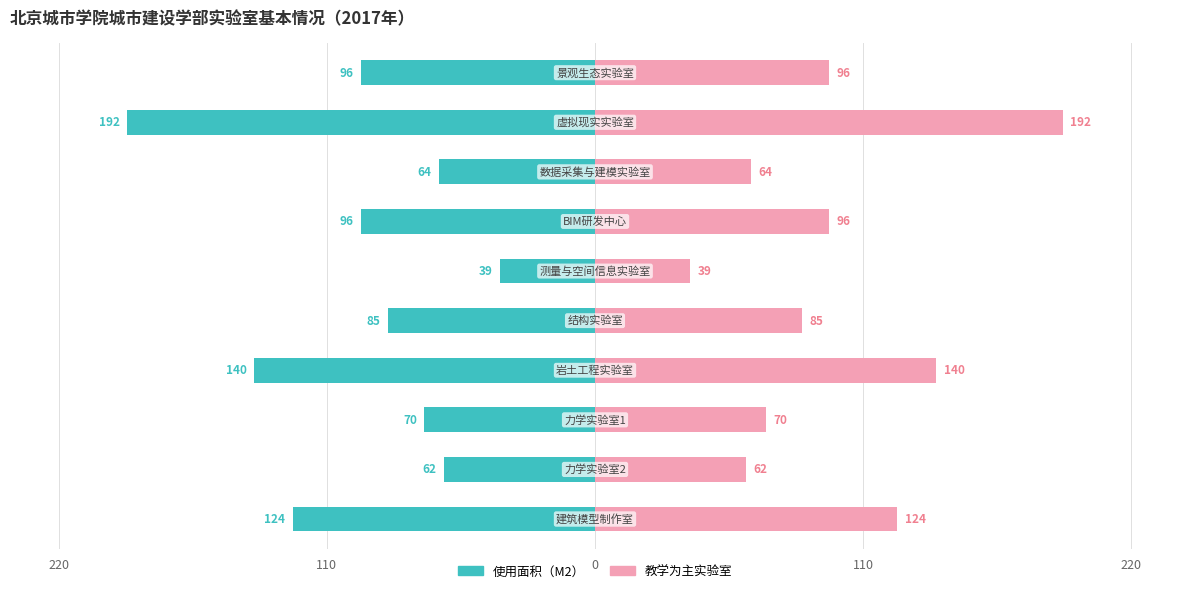

Reading left to right, transcribe all the data shown in this chart.

使用面积（M2）: -96	-192	-64	-96	-39	-85	-140	-70	-62	-124
实验室类型（教学为主）: 96	192	64	96	39	85	140	70	62	124